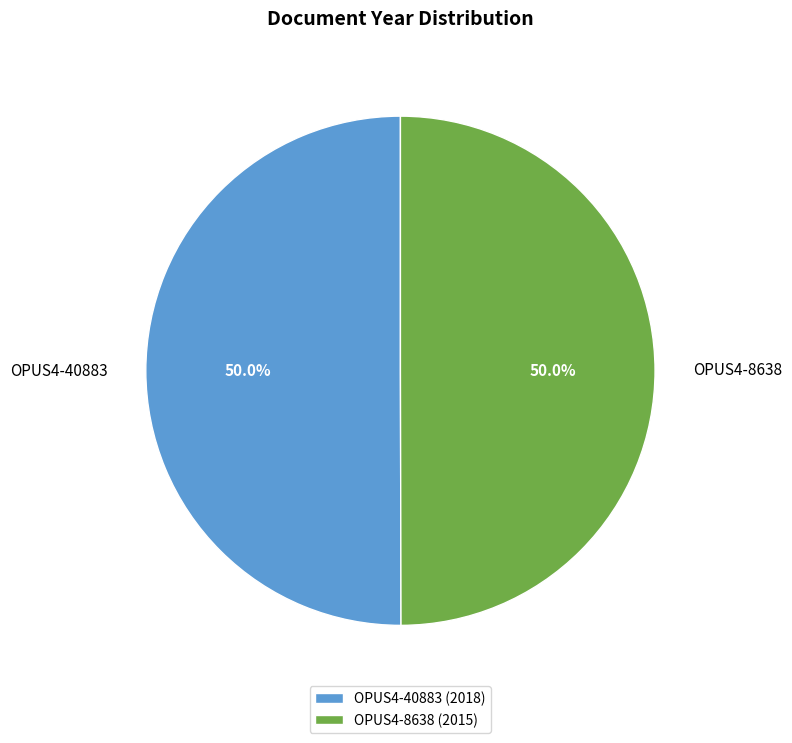

True or false: OPUS4-8638 accounts for 50% of the total.

True